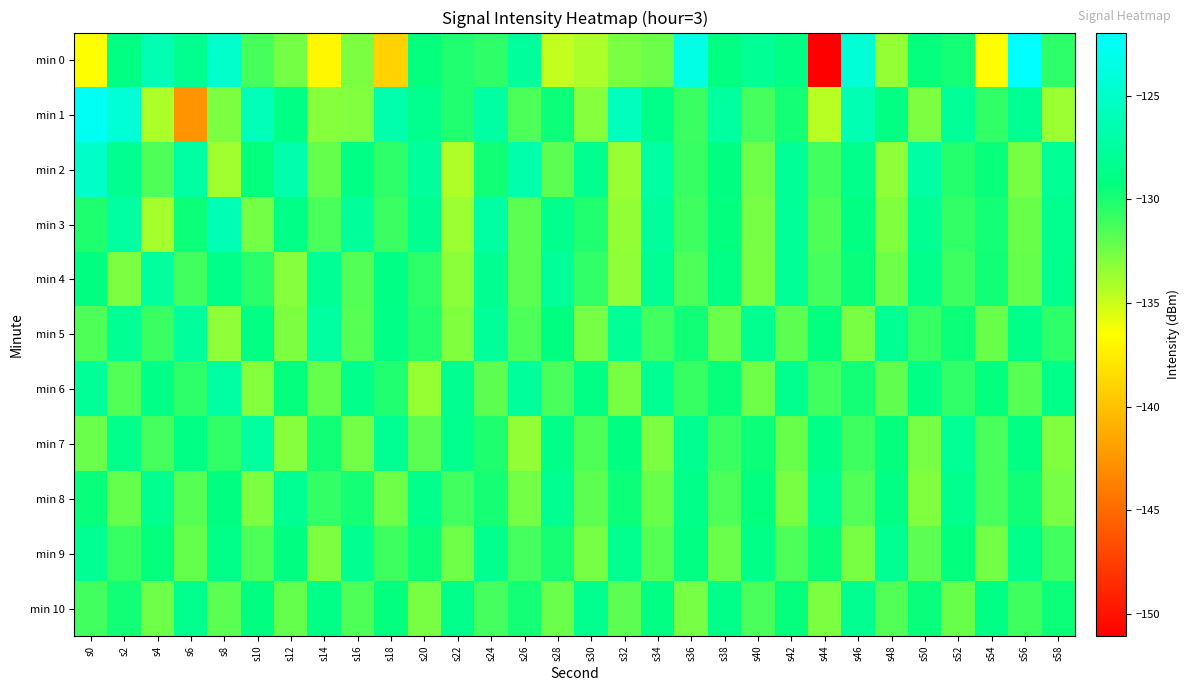

What is the spread (max minus min) of values at s34?

5.5